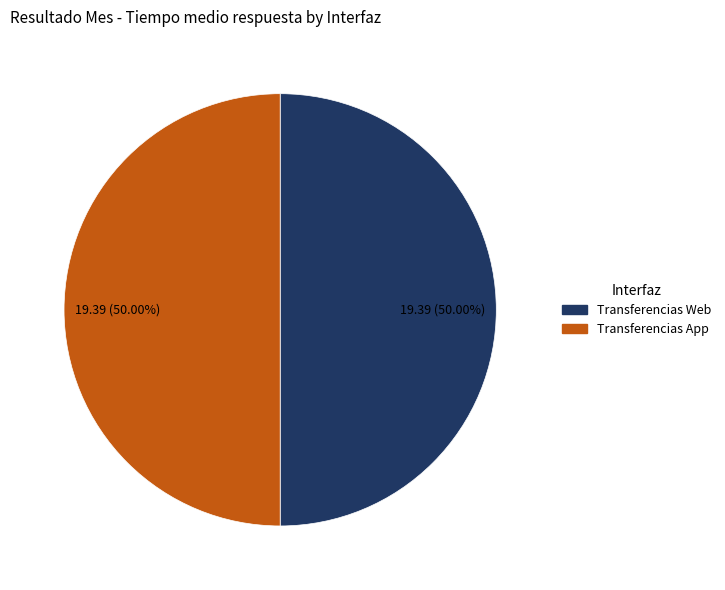

How many slices are in this pie chart?

2